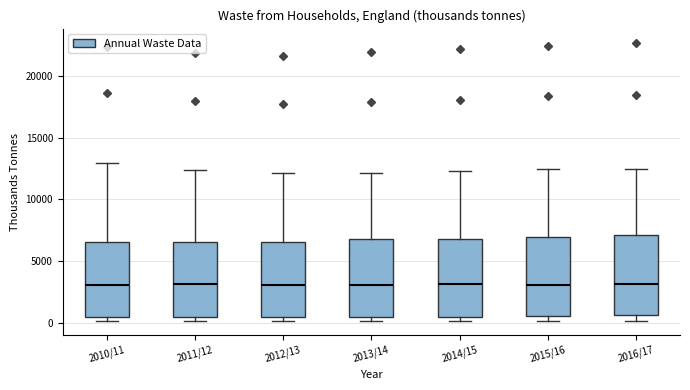

Reading left to right, read every box against the y-axis: the position of its median line, the range the box covers, and the ends of its whiskers. The values are not printed on the chart, so give them approximately, as read against the axis.

2010/11: median 3000, box 500 to 6500, whiskers 0 to 13000
2011/12: median 3000, box 500 to 6500, whiskers 0 to 12500
2012/13: median 3000, box 500 to 6500, whiskers 0 to 12000
2013/14: median 3000, box 500 to 7000, whiskers 0 to 12000
2014/15: median 3000, box 500 to 7000, whiskers 0 to 12500
2015/16: median 3000, box 500 to 7000, whiskers 0 to 12500
2016/17: median 3000, box 500 to 7000, whiskers 0 to 12500